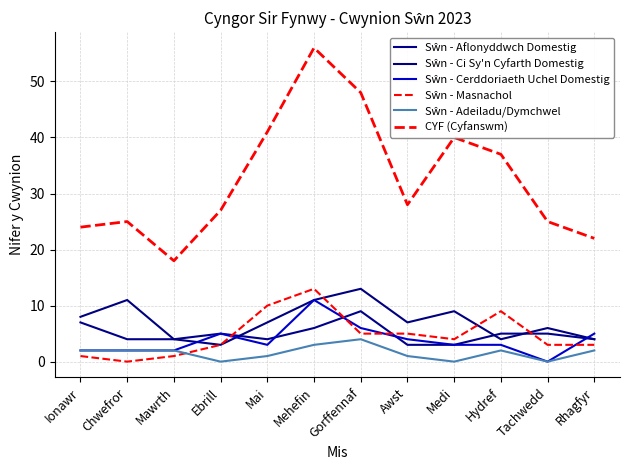

At which category does Sŵn - Masnachol reach its first local peak?

Mehefin